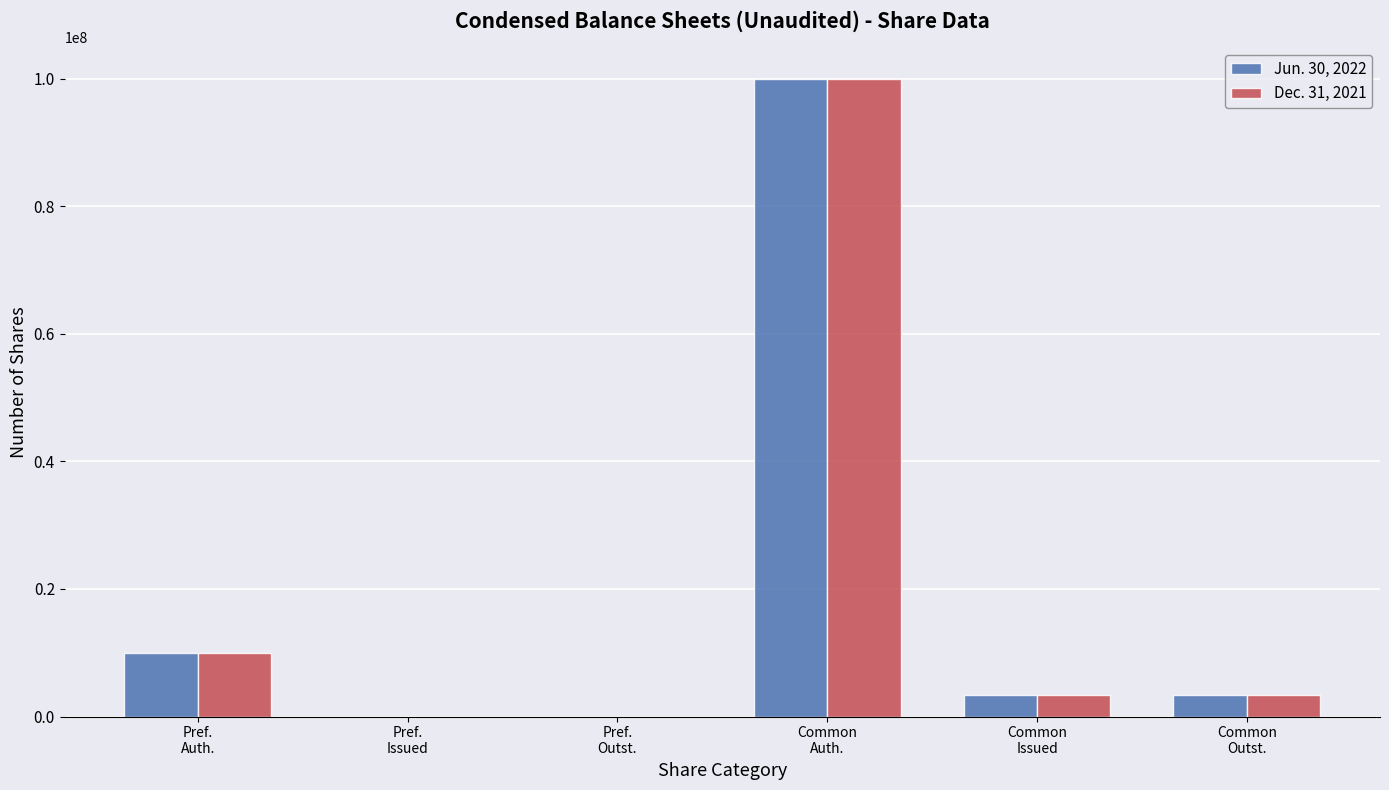

How many distinct data groups are displayed?

2